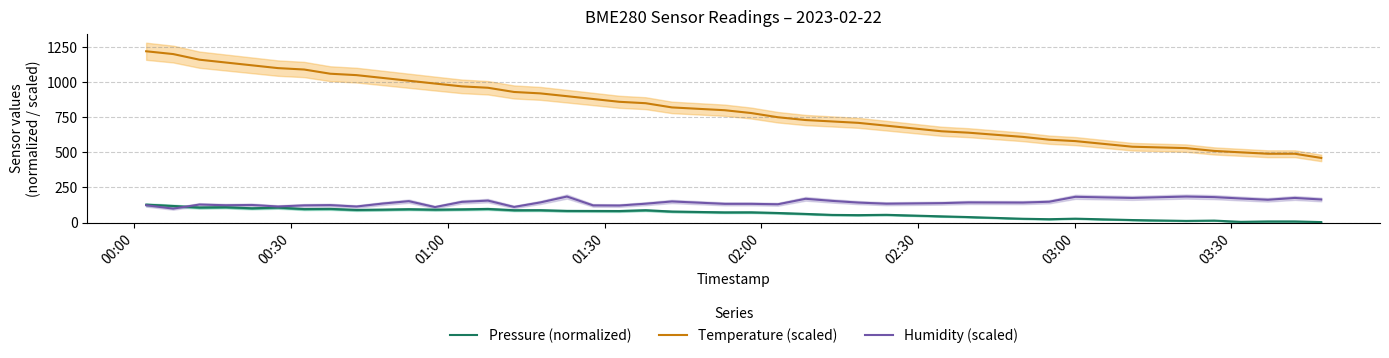

What are all the series names shown in the legend?

Pressure (normalized), Temperature (scaled), Humidity (scaled)